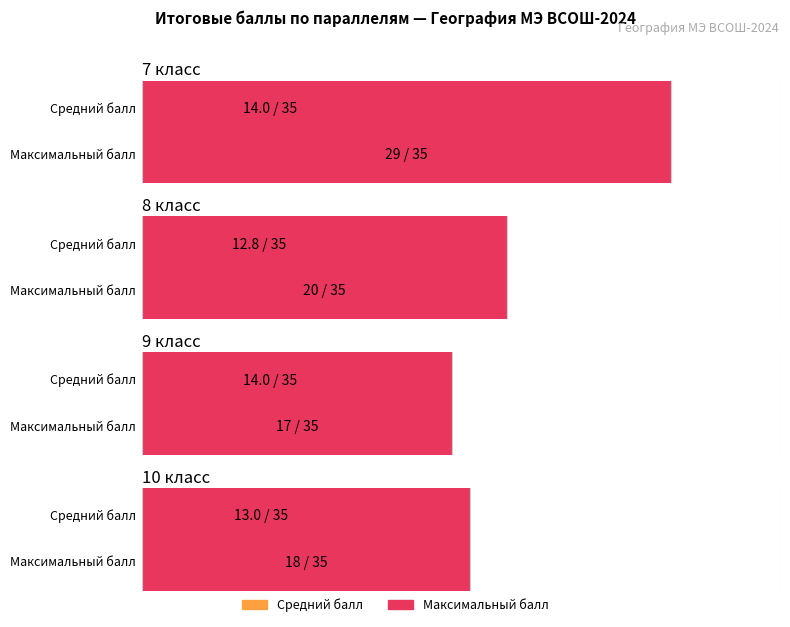

Reading right to left, transcribe all the data shown in this chart.

Средний балл: 10 класс=13.0	9 класс=14.0	8 класс=12.8	7 класс=14.0
Максимальный балл: 10 класс=18.0	9 класс=17.0	8 класс=20.0	7 класс=29.0